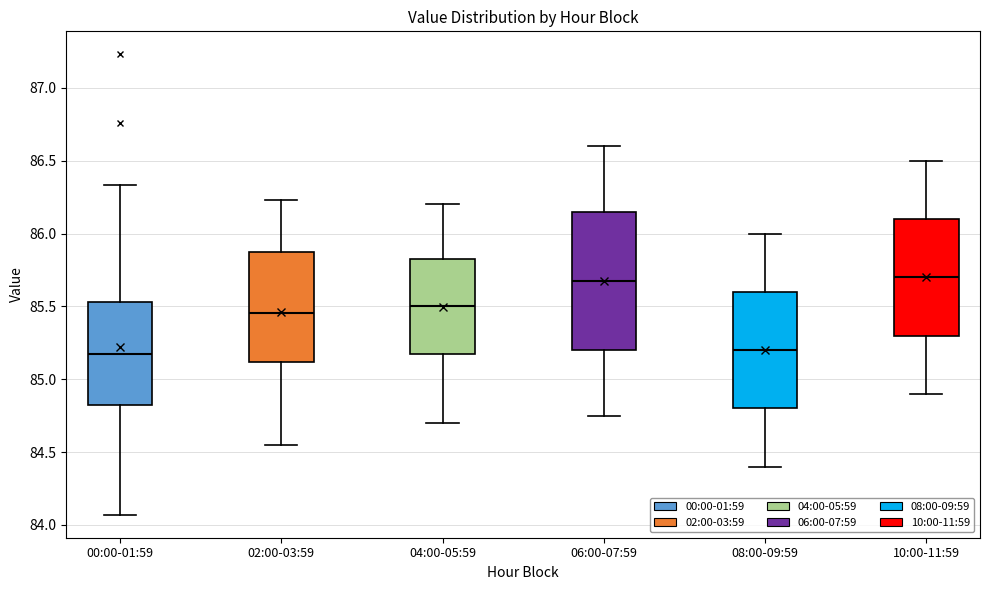

Where does the upper whisker of the box for 02:00-03:59 end on the y-axis? The values are not printed on the chart, so give them approximately, as read against the axis.

86.25